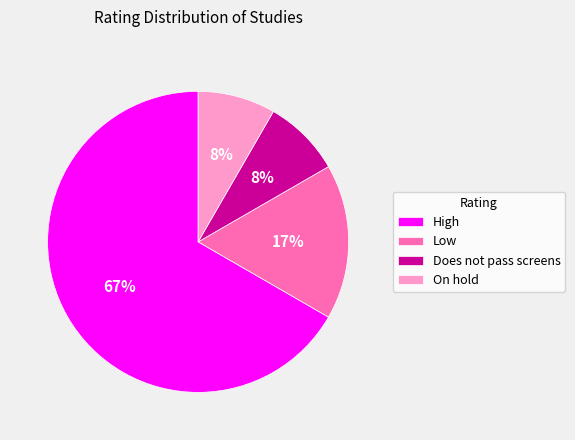

Does any single category account for the majority?

Yes